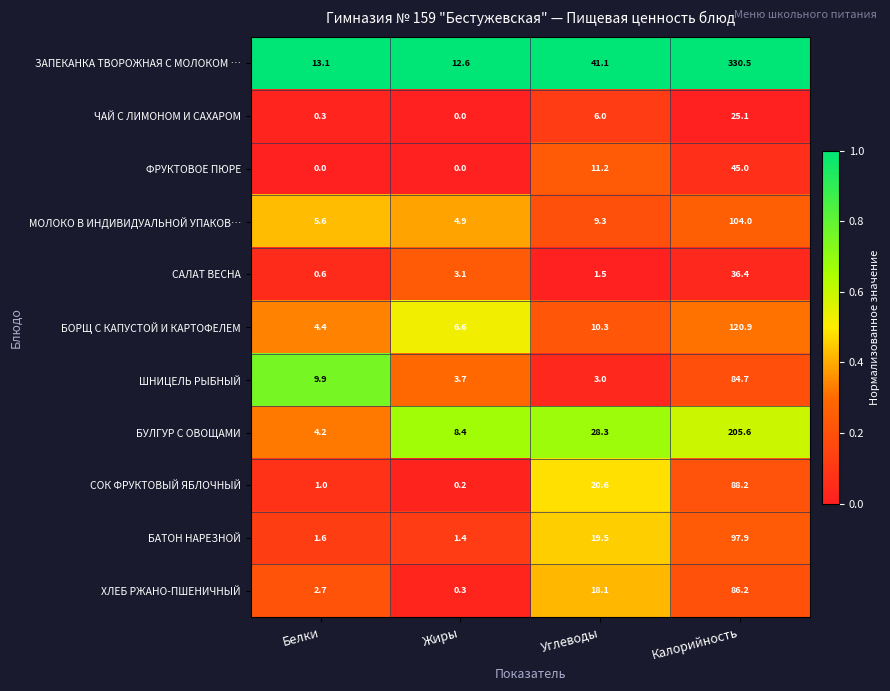

At how many categories does at least one series exceed 0?

4